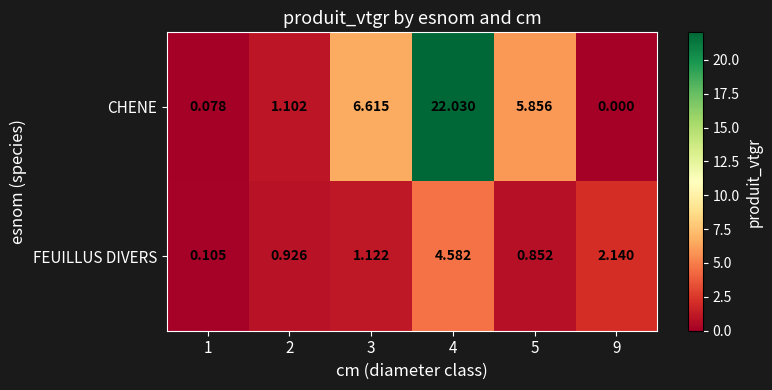

Which series has the widest spread of values?

CHENE